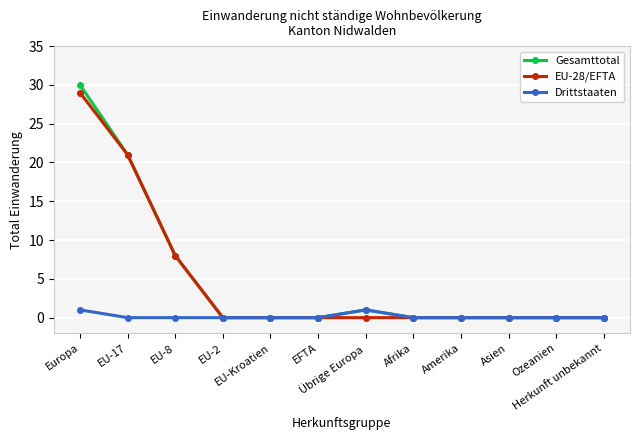

What is the spread (max minus min) of values at Europa?

29